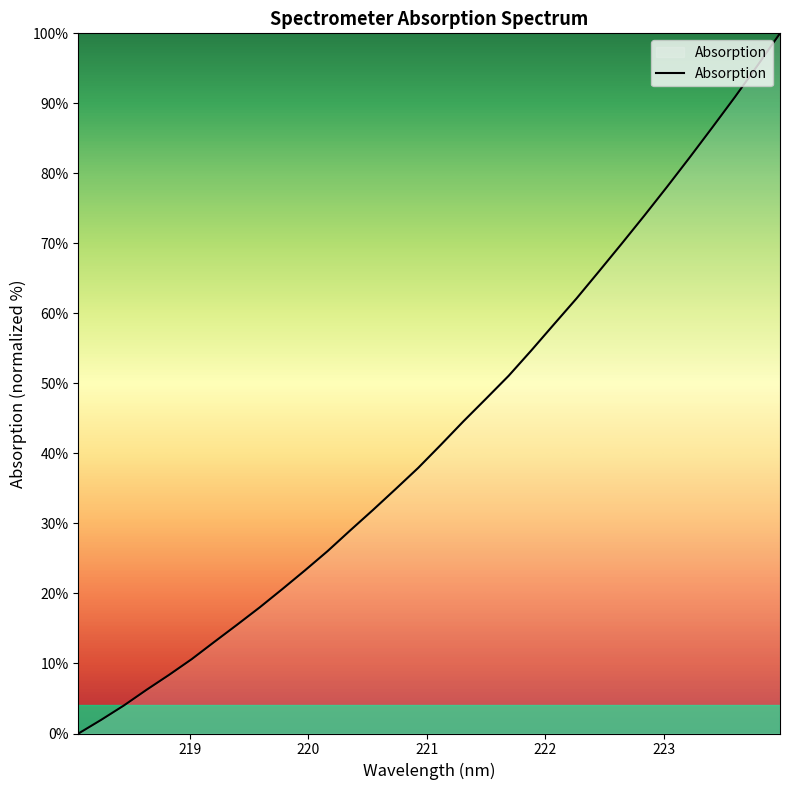

What is the maximum value shown in the chart?

100.0